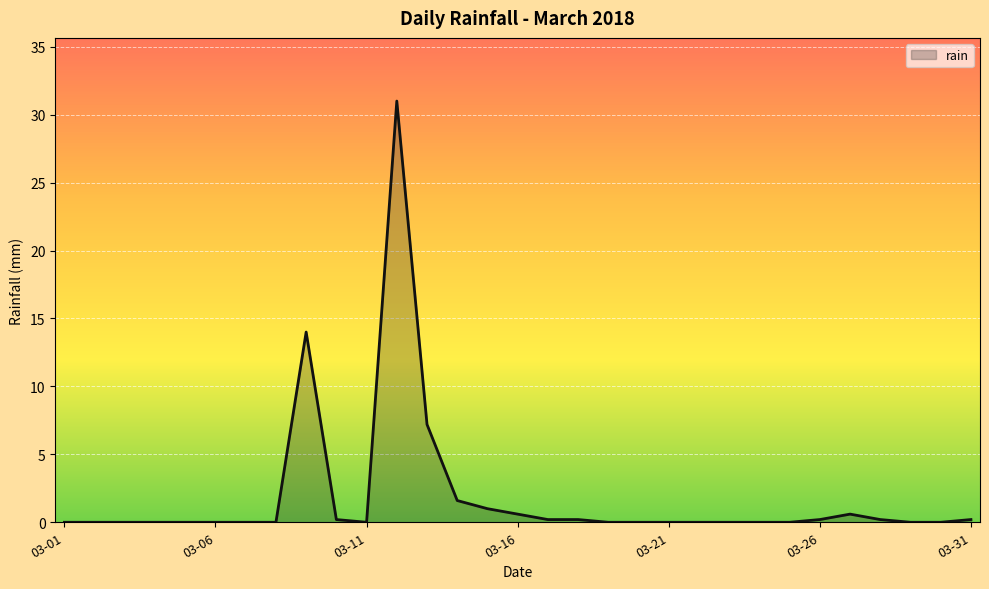

What is the greatest value displayed?

31.0